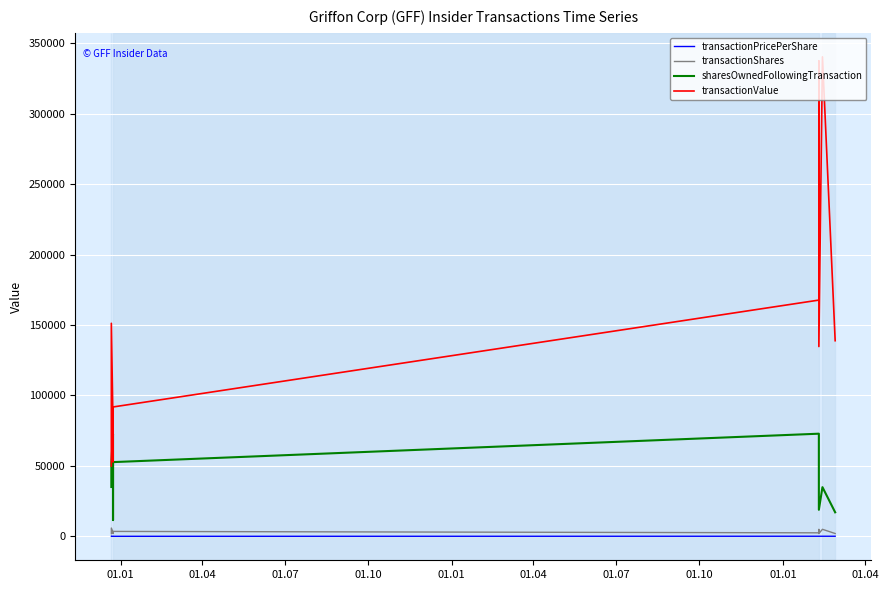

True or false: transactionShares and sharesOwnedFollowingTransaction cross at least once.

False